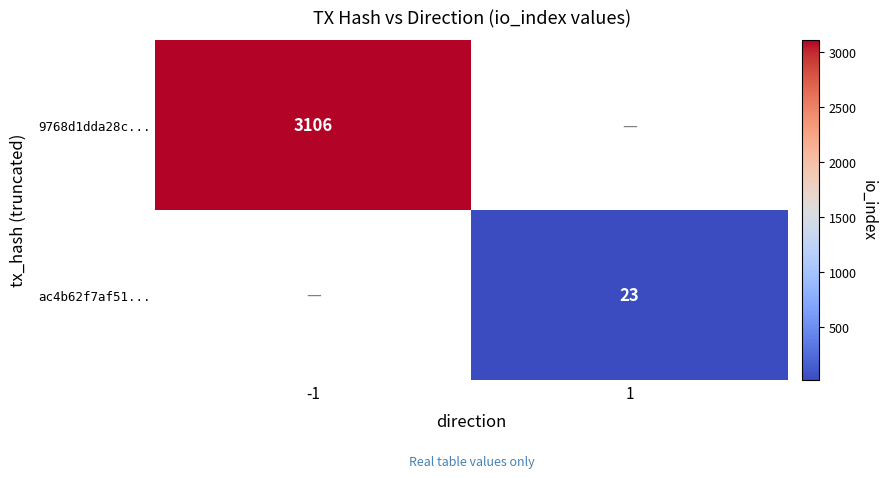

The ac4b62f7af51... series shows 8 at 1. True or false?

False